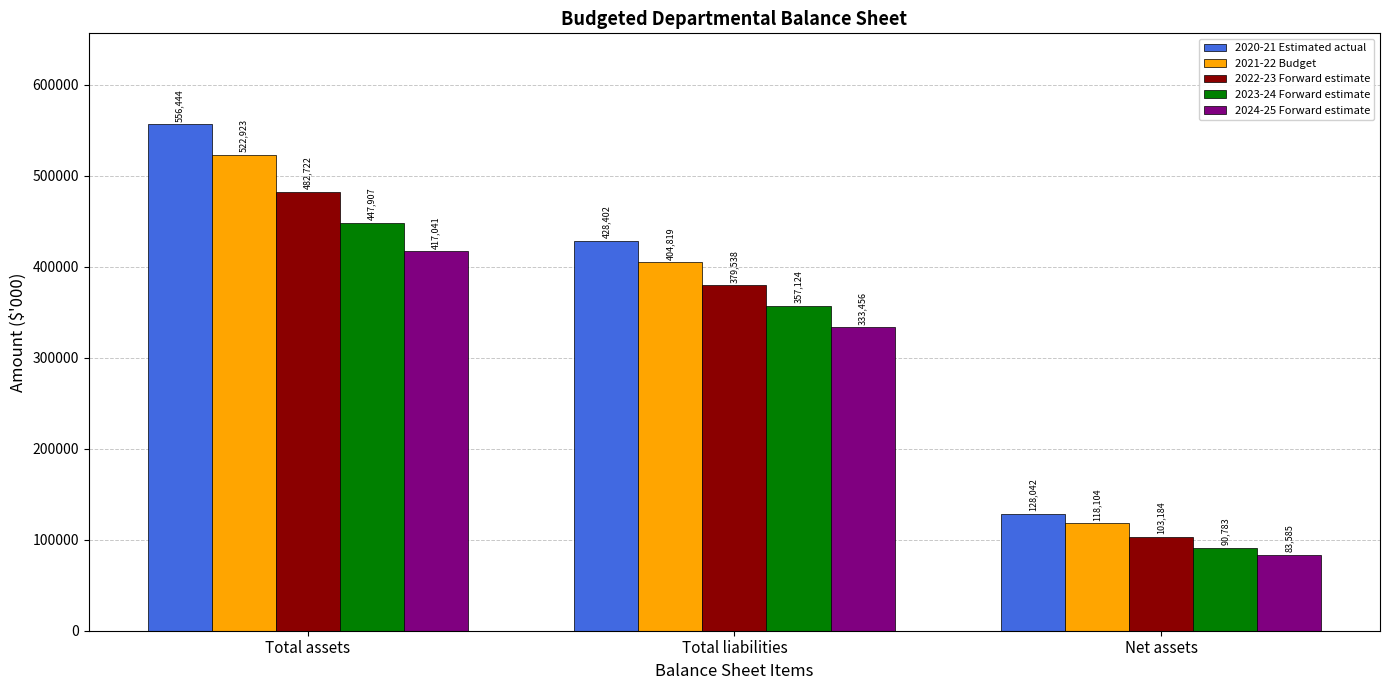

True or false: 2023-24 Forward estimate has a value of 53001 at Net assets.

False